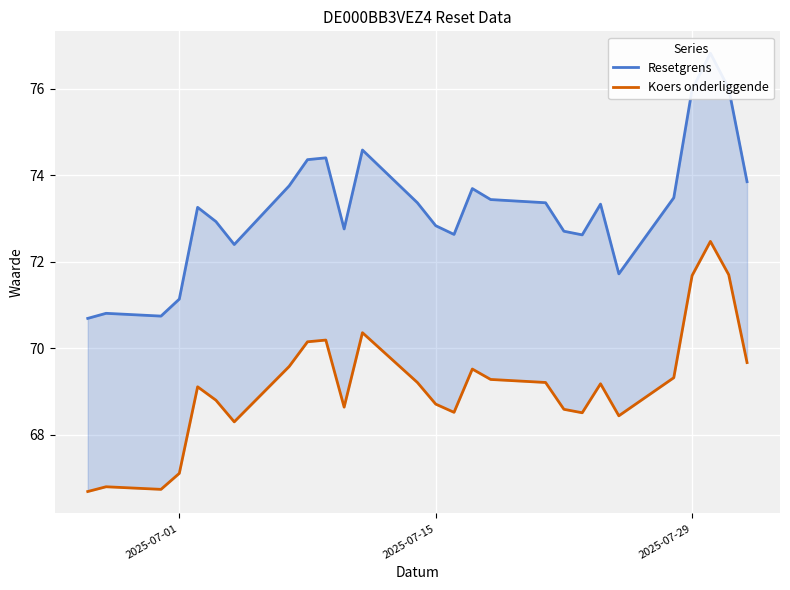

What is the maximum value for Koers onderliggende?

72.5